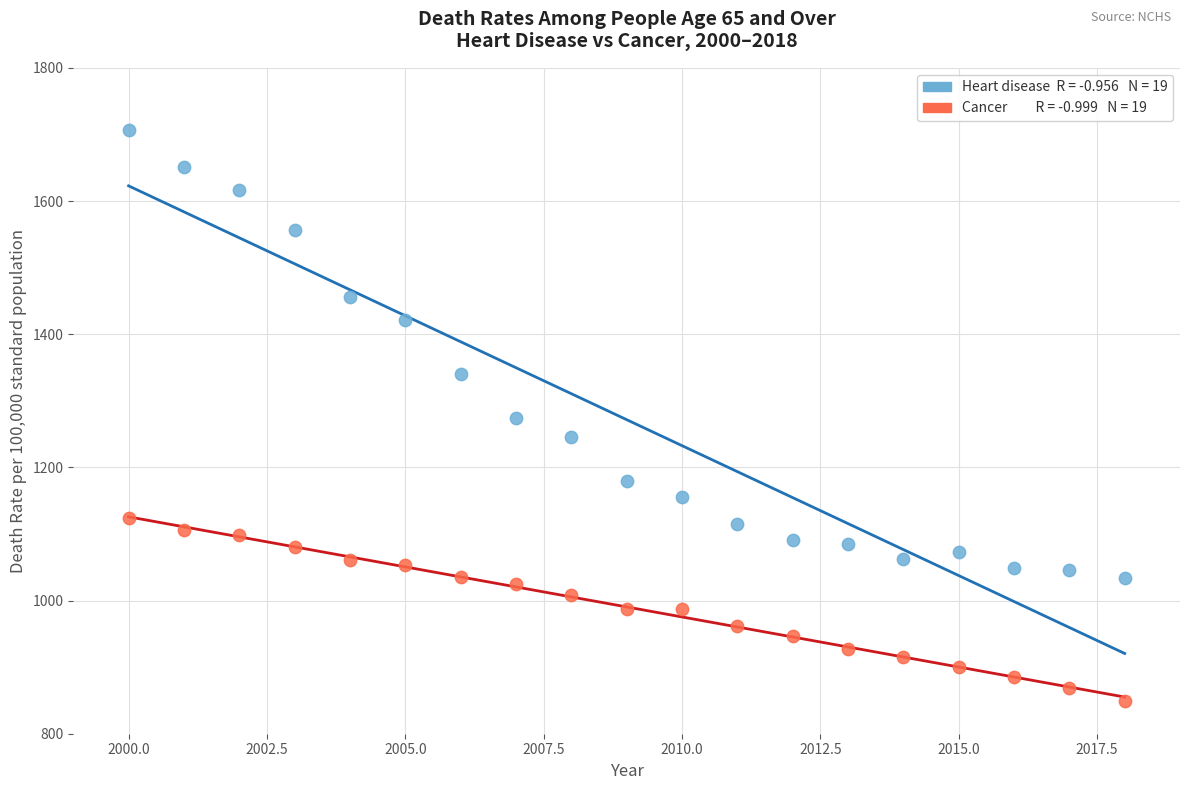

Across all data points, what is the range of Y values (max minus min)?

857.4